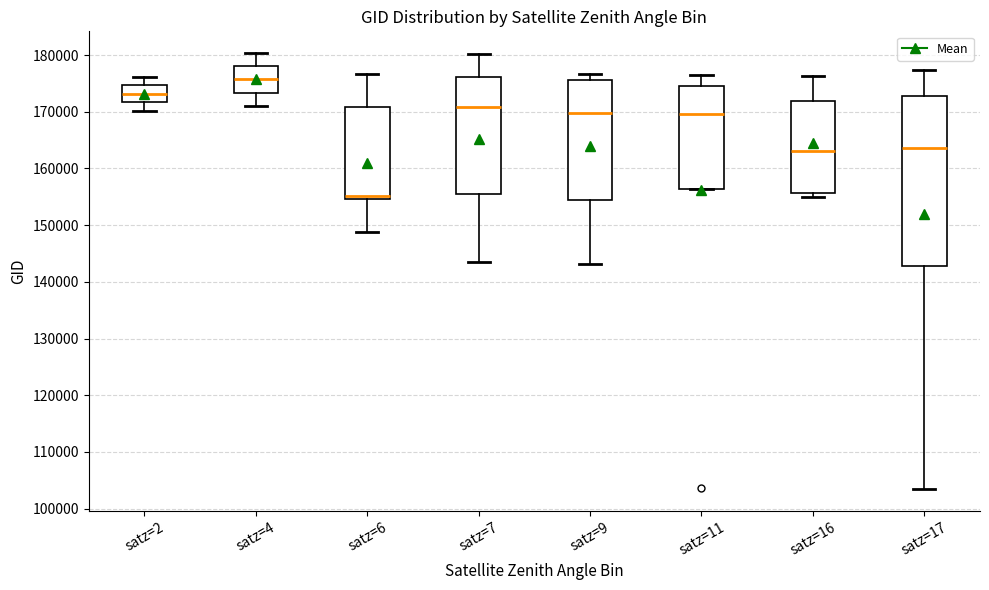

Reading left to right, transcribe this box plot: for each box, give where its median line is, the range the box spans, and where its two whiskers end, as read against the y-axis. The values are not printed on the chart, so give them approximately, as read against the axis.

satz=2: median 173000, box 172000 to 175000, whiskers 170000 to 176000
satz=4: median 176000, box 173000 to 178000, whiskers 171000 to 180000
satz=6: median 155000 (just above the box's lower edge), box 155000 to 171000, whiskers 149000 to 177000
satz=7: median 171000, box 156000 to 176000, whiskers 143000 to 180000
satz=9: median 170000, box 154000 to 176000, whiskers 143000 to 177000
satz=11: median 170000, box 156000 to 175000, whiskers 156000 to 177000
satz=16: median 163000, box 156000 to 172000, whiskers 155000 to 176000
satz=17: median 164000, box 143000 to 173000, whiskers 103000 to 177000